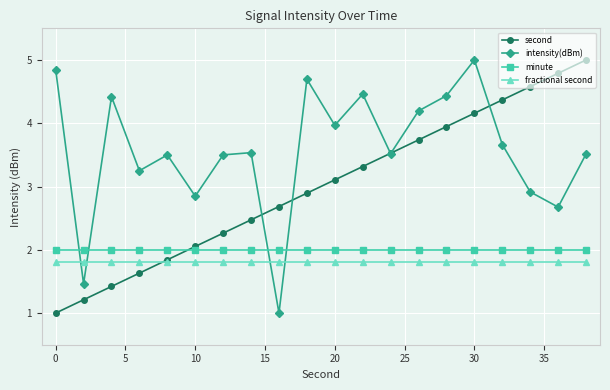

Which series has the largest total across all categories?

intensity(dBm)